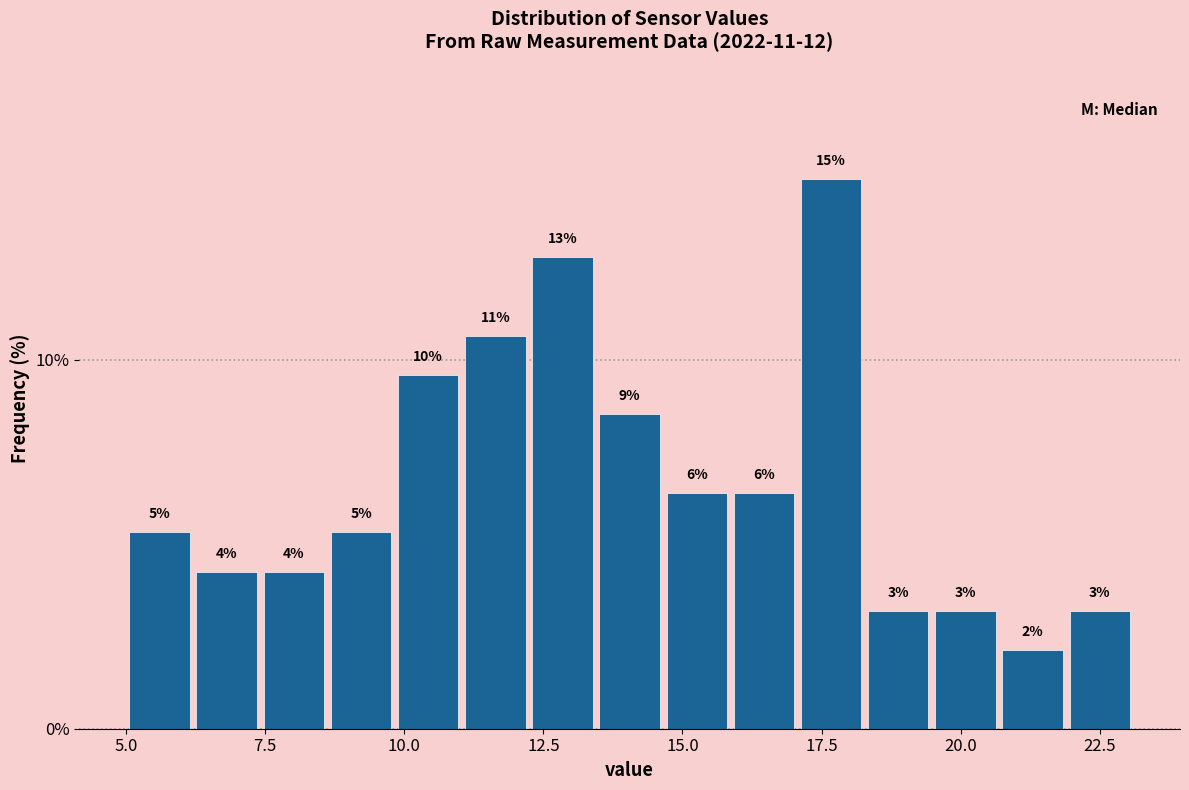

Around what value on the x-axis is the tallest bar? Give the approximate position of its centre, as read against the axis.

17.5